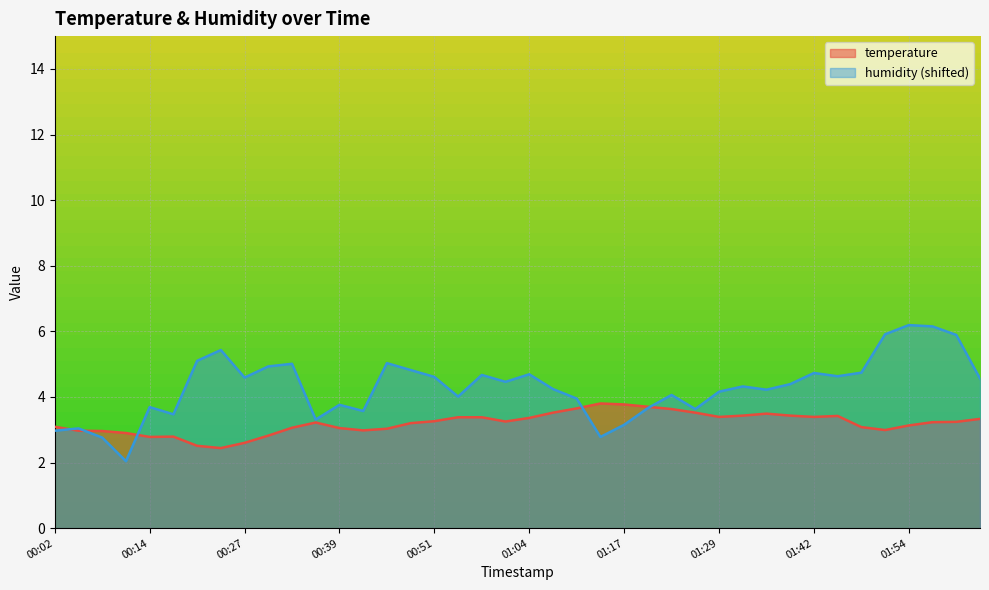

How many lines are shown in the chart?

2